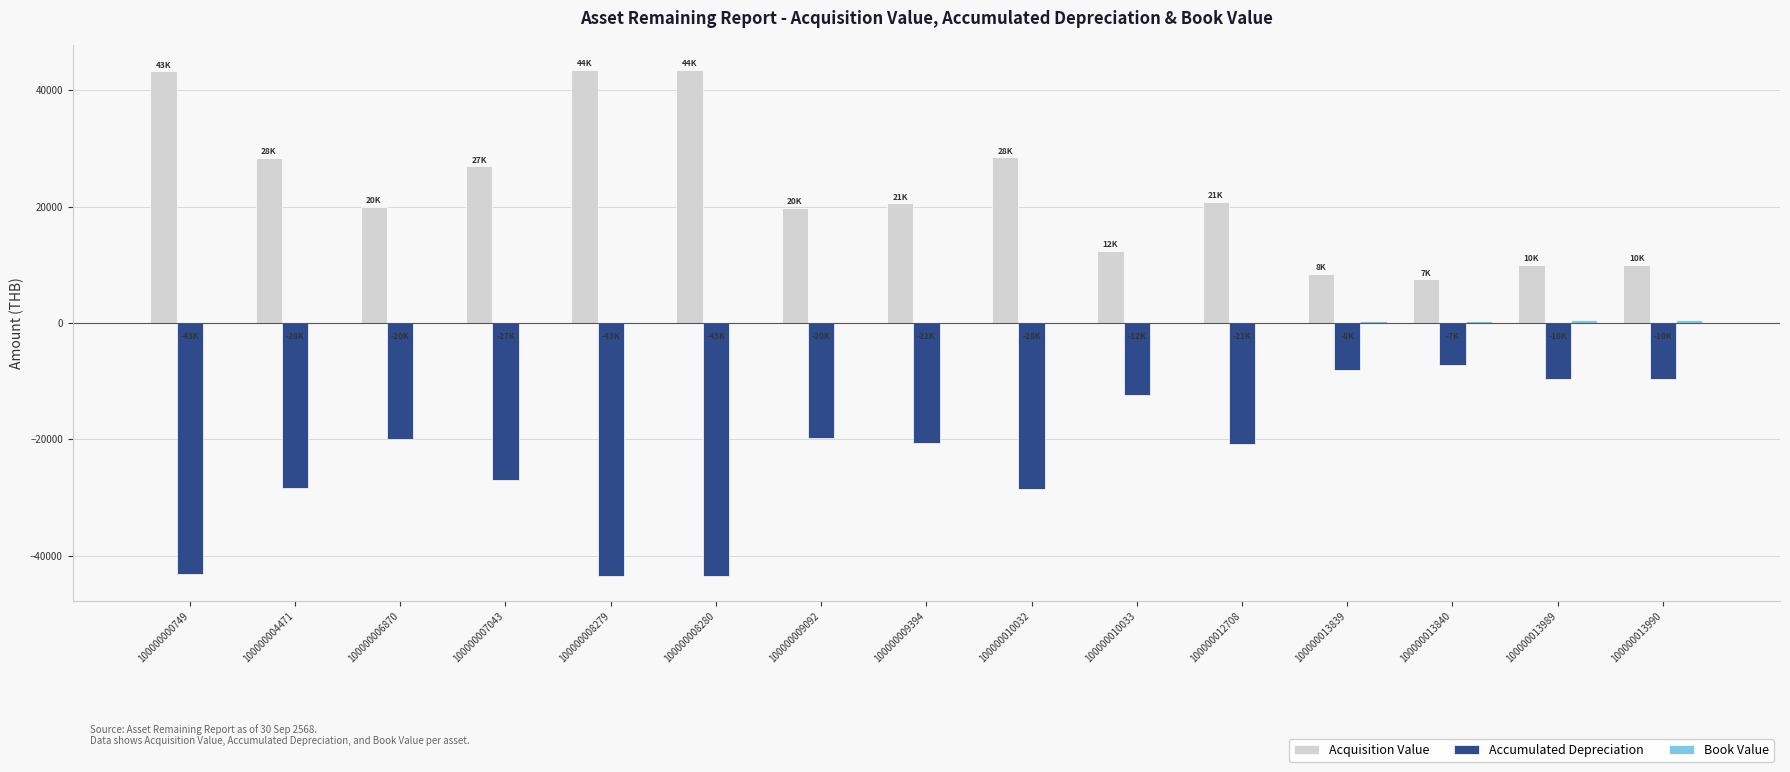

What is the greatest value displayed?

43500.0